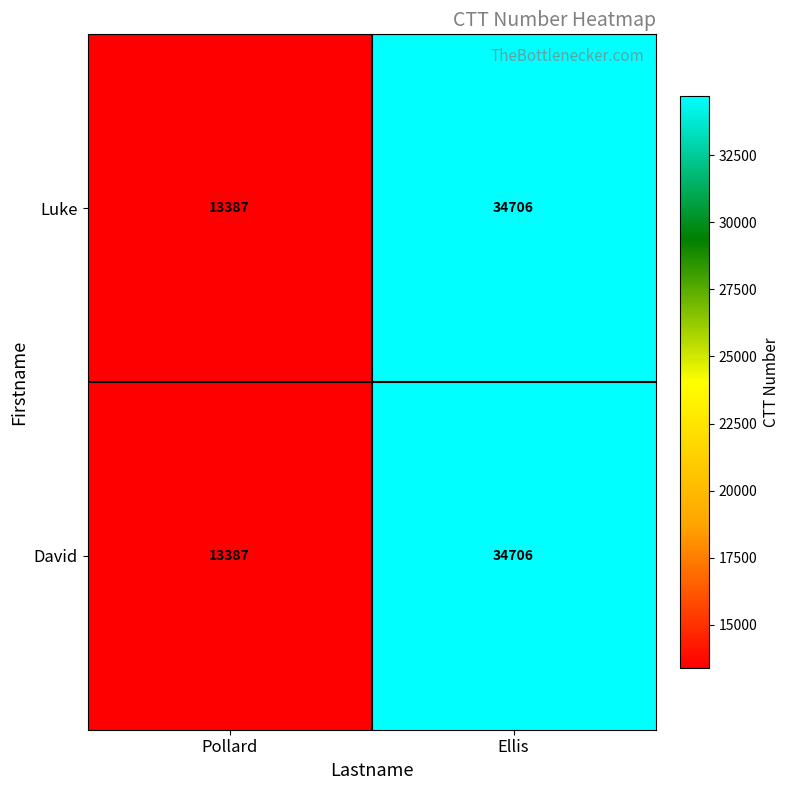

What is the sum of all Luke values?

48093